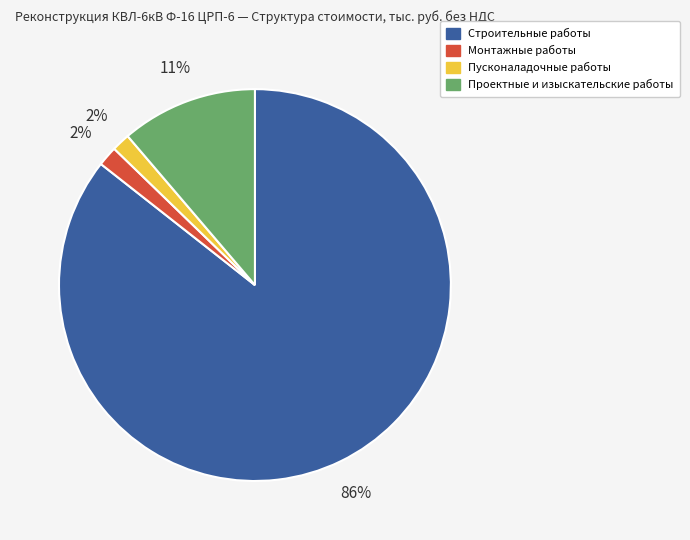

Is it true that Строительные работы is 99% of the pie?

False